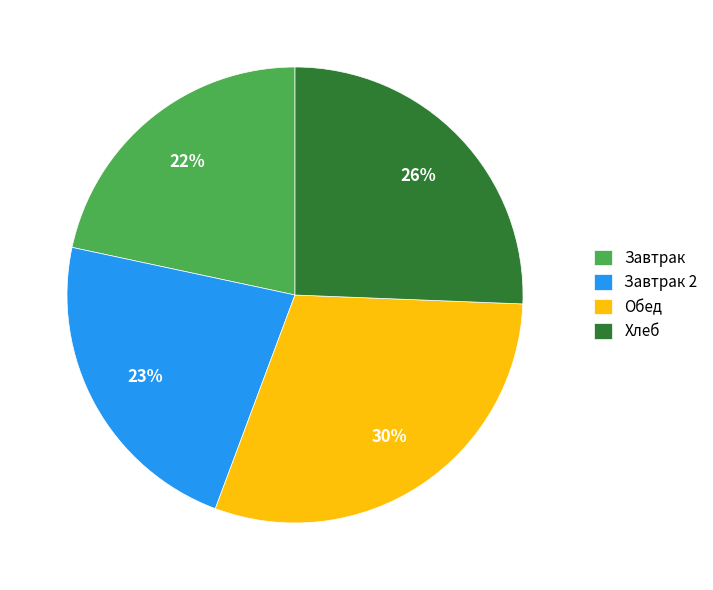

Count the number of slices in the pie.

4